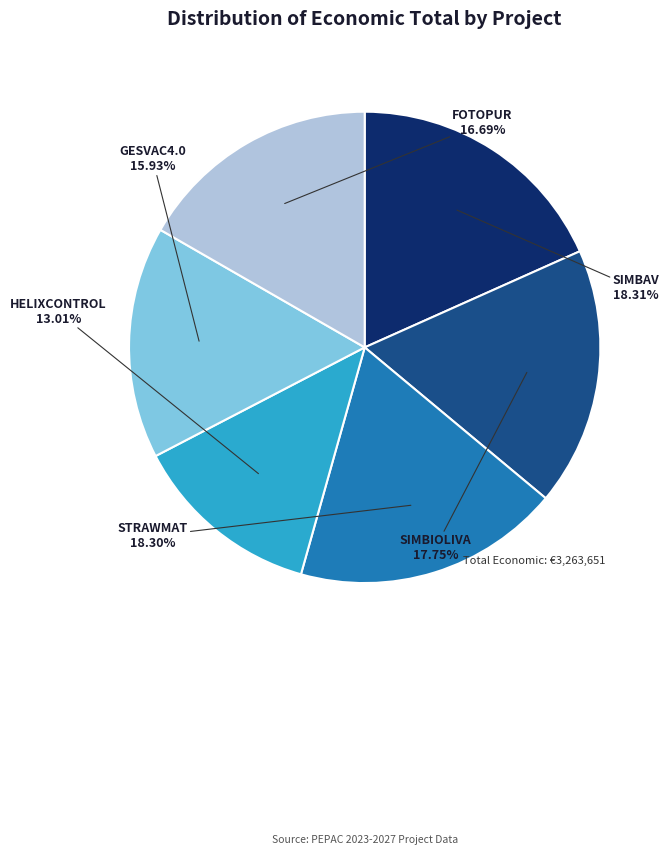

To the nearest percent, what is the average slice percentage?

17%